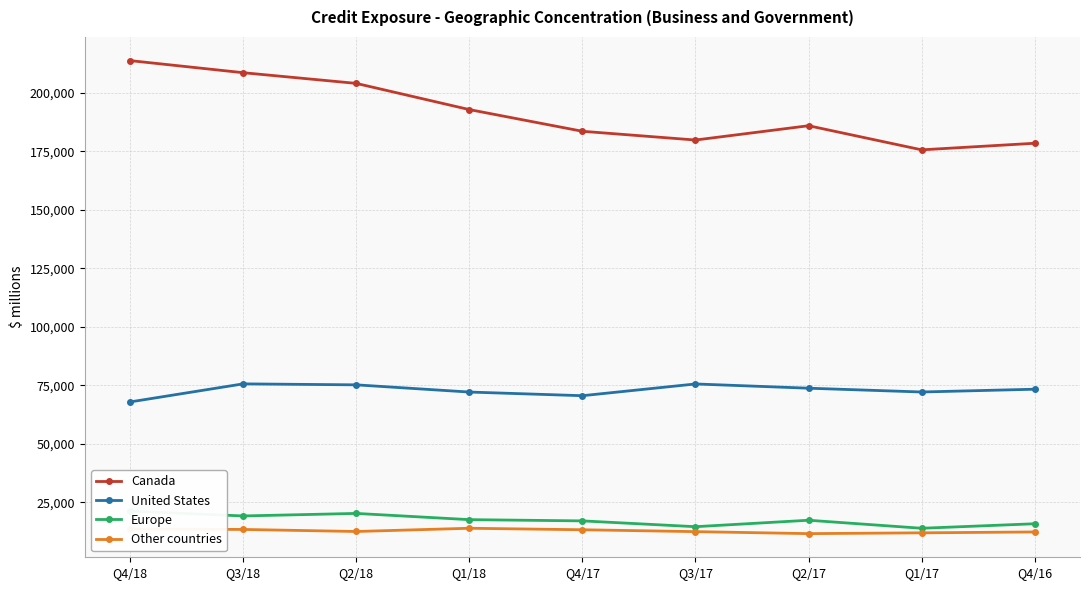

Where does the Europe series first go above 17334?

Q4/18